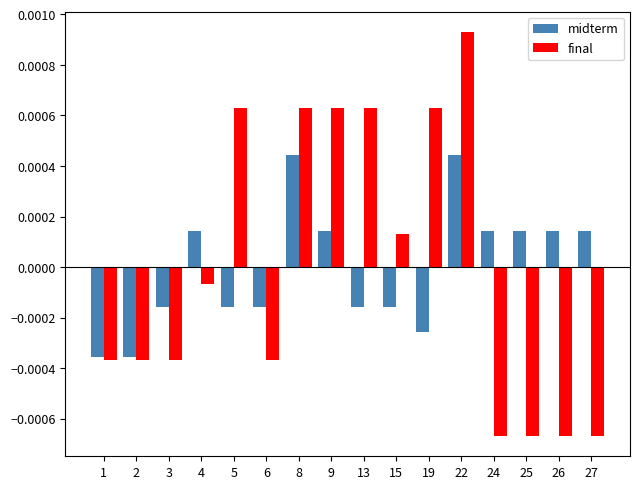

At 9, list the series in order from largest to smallest.

final, midterm